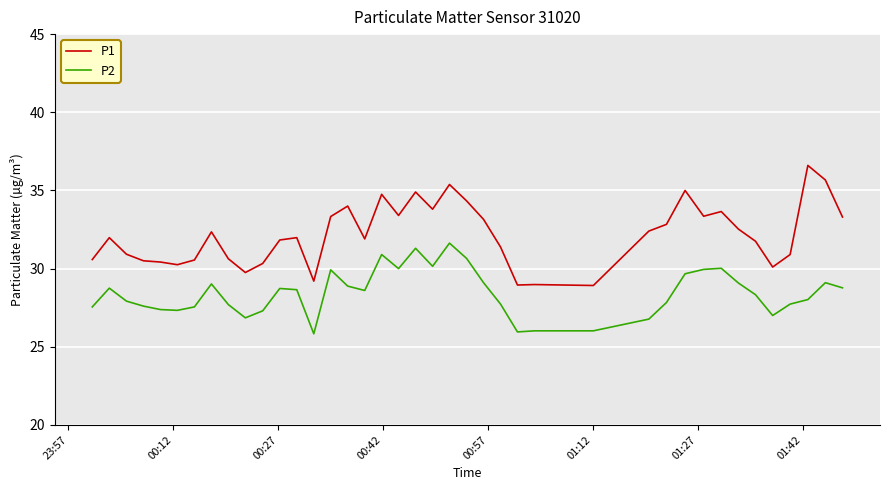

What is the minimum value for P2?

25.8